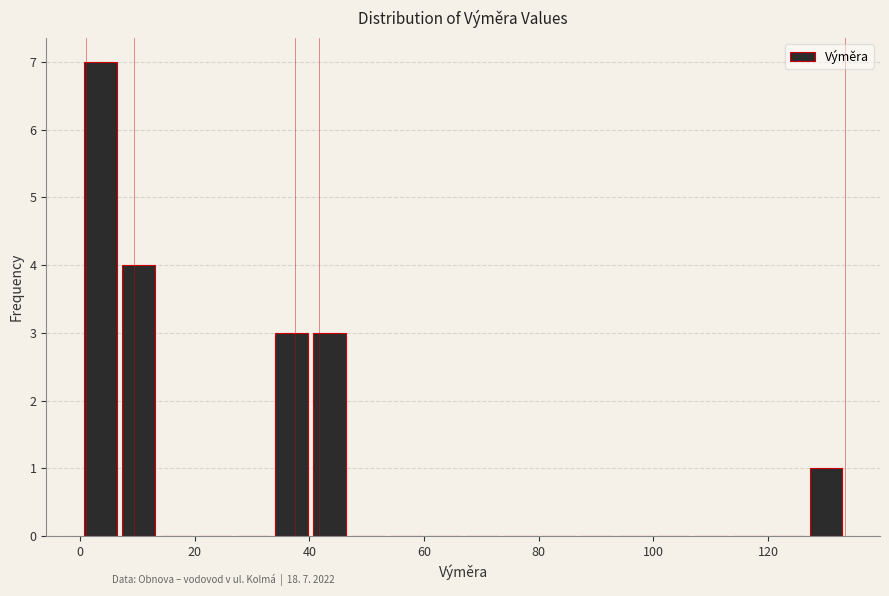

Read against the x-axis, roughly where is the centre of the tallest bar?

4